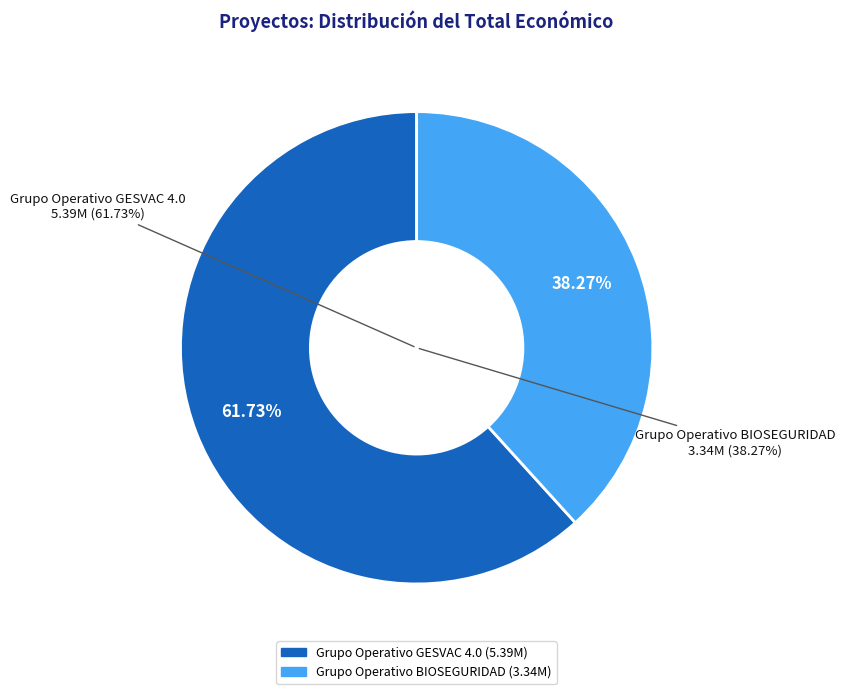

What percentage do Grupo Operativo BIOSEGURIDAD and Grupo Operativo GESVAC 4.0 together represent?

100.0%